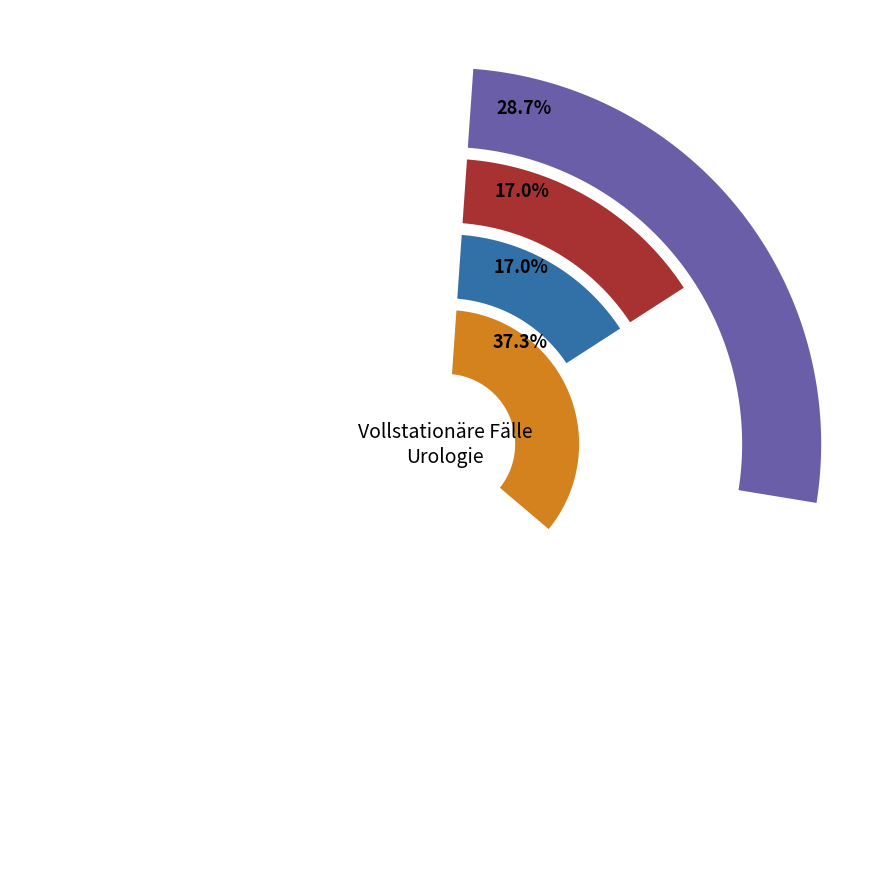

Is there a majority slice in this chart?

No